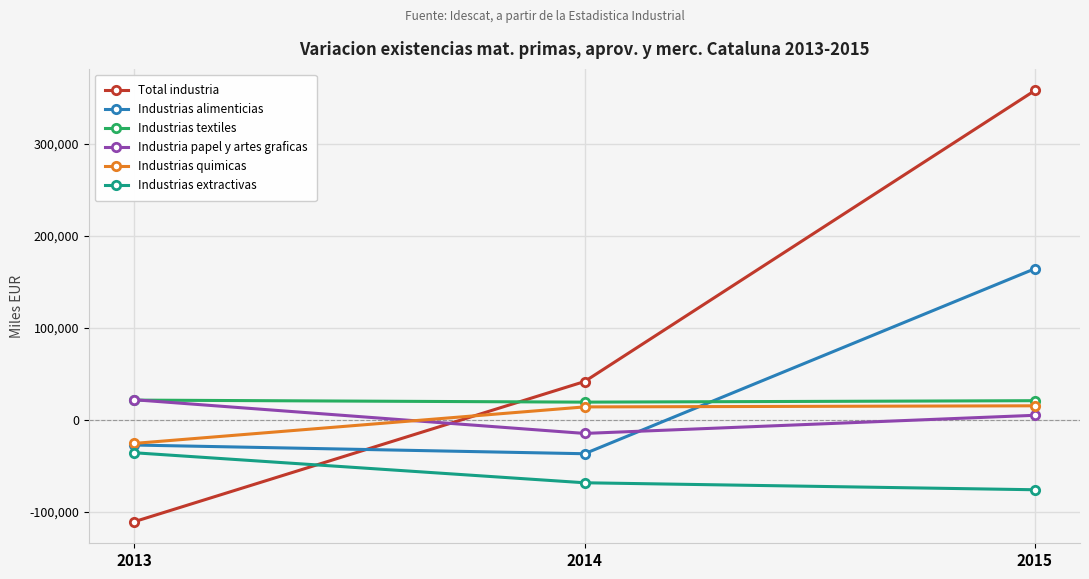

Is this an area chart (filled region under the line)?

No